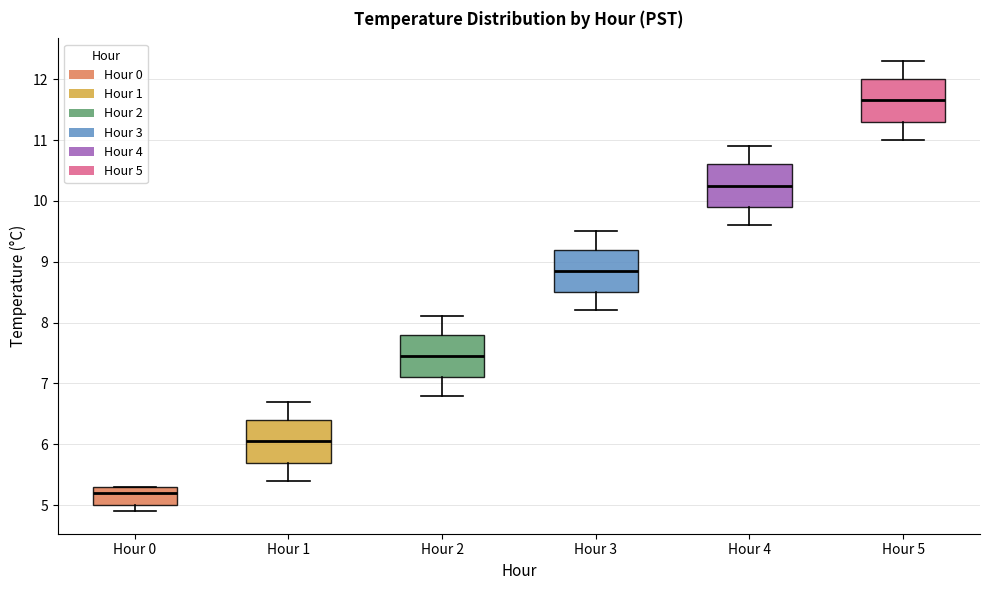

Reading left to right, read every box against the y-axis: the position of its median line, the range the box covers, and the ends of its whiskers. The values are not printed on the chart, so give them approximately, as read against the axis.

Hour 0: median 5.2, box 5.0 to 5.3, whiskers 4.9 to 5.3
Hour 1: median 6.1, box 5.7 to 6.4, whiskers 5.4 to 6.7
Hour 2: median 7.5, box 7.1 to 7.8, whiskers 6.8 to 8.1
Hour 3: median 8.9, box 8.5 to 9.2, whiskers 8.2 to 9.5
Hour 4: median 10.3, box 9.9 to 10.6, whiskers 9.6 to 10.9
Hour 5: median 11.7, box 11.3 to 12.0, whiskers 11.0 to 12.3